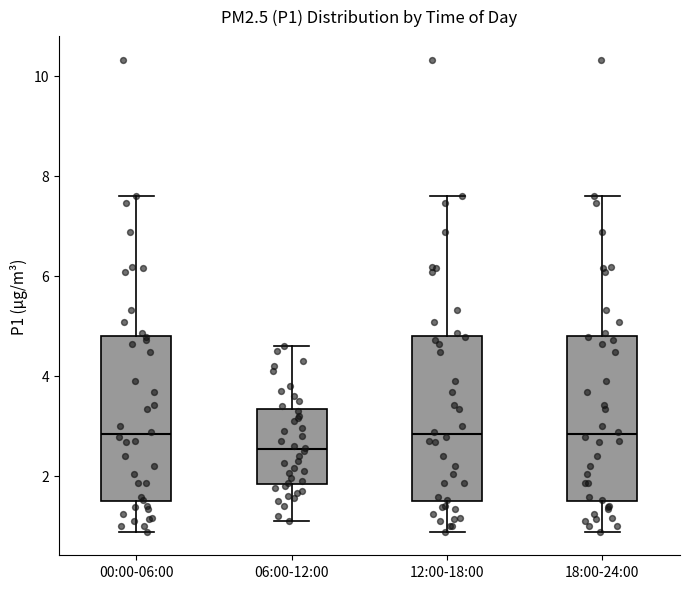

Where does the upper whisker of the box for 06:00-12:00 end on the y-axis? The values are not printed on the chart, so give them approximately, as read against the axis.

4.6